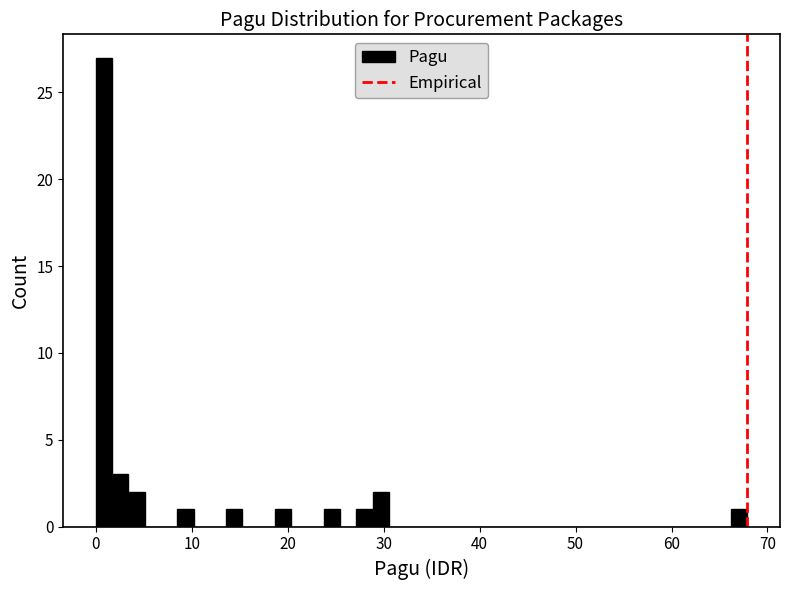

Around what value on the x-axis is the tallest bar? Give the approximate position of its centre, as read against the axis.

1